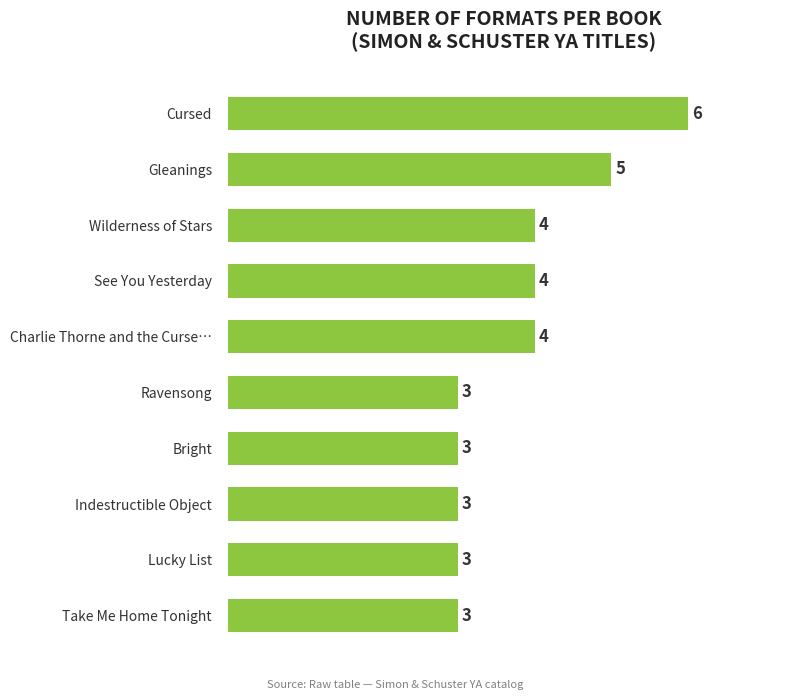

Count the values in the range 3 to 4.

8